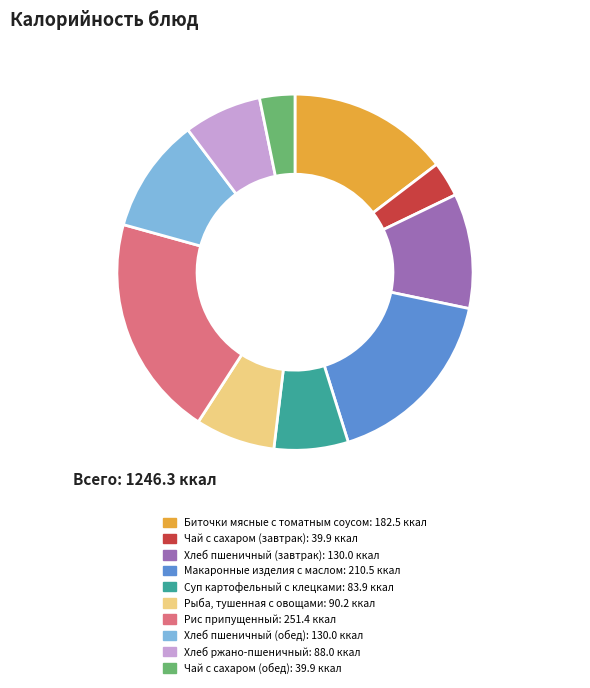

What is the ratio of the value at Хлеб пшеничный (завтрак) to the value at Чай с сахаром (завтрак)?

3.3